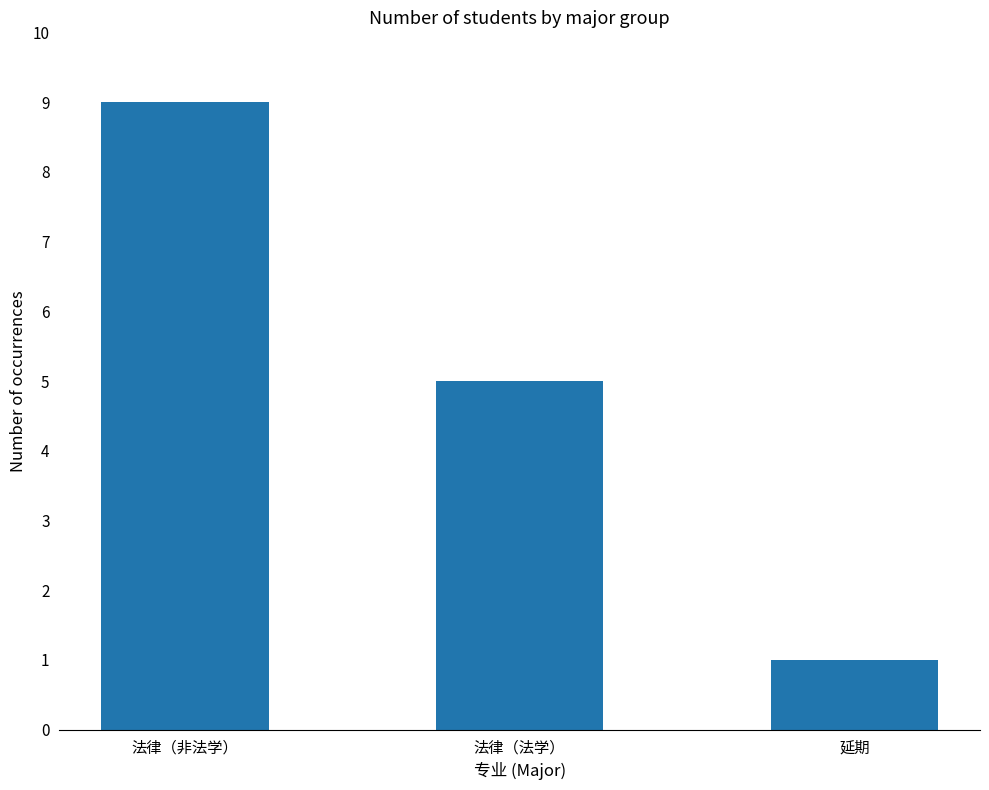

Count the values in the range 1 to 9.

3